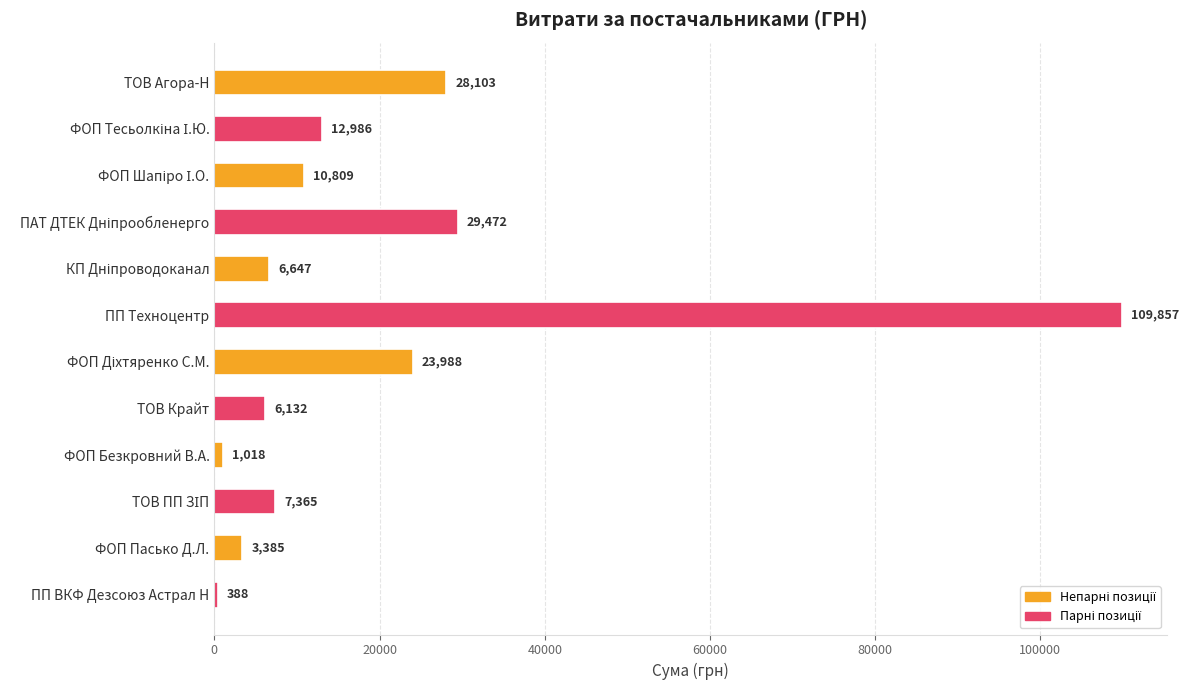

Which label corresponds to the largest value in the chart?

ПП Техноцентр